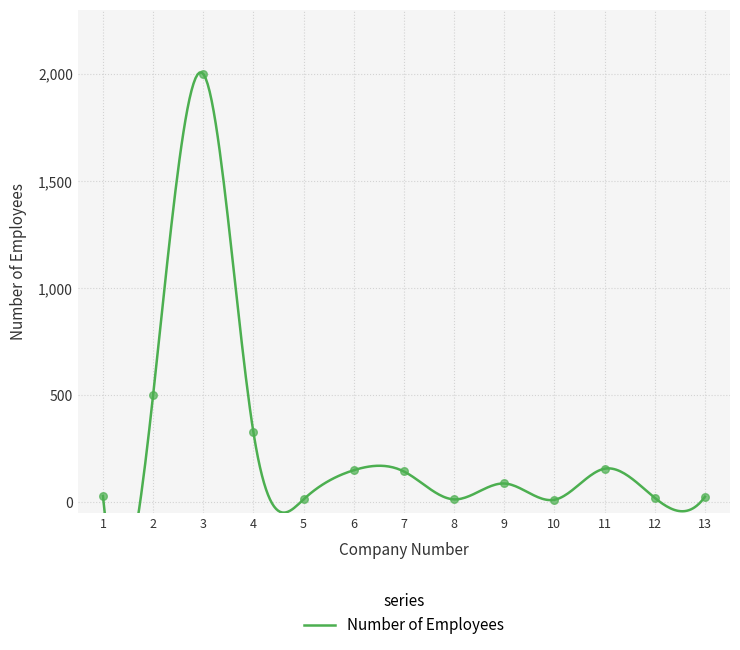

What is the ratio of the value at 11 to the value at 5?

11.2